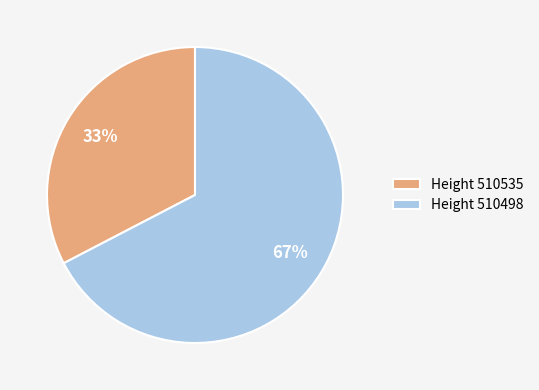

To the nearest percent, what percentage of the pie is Height 510498?

67%